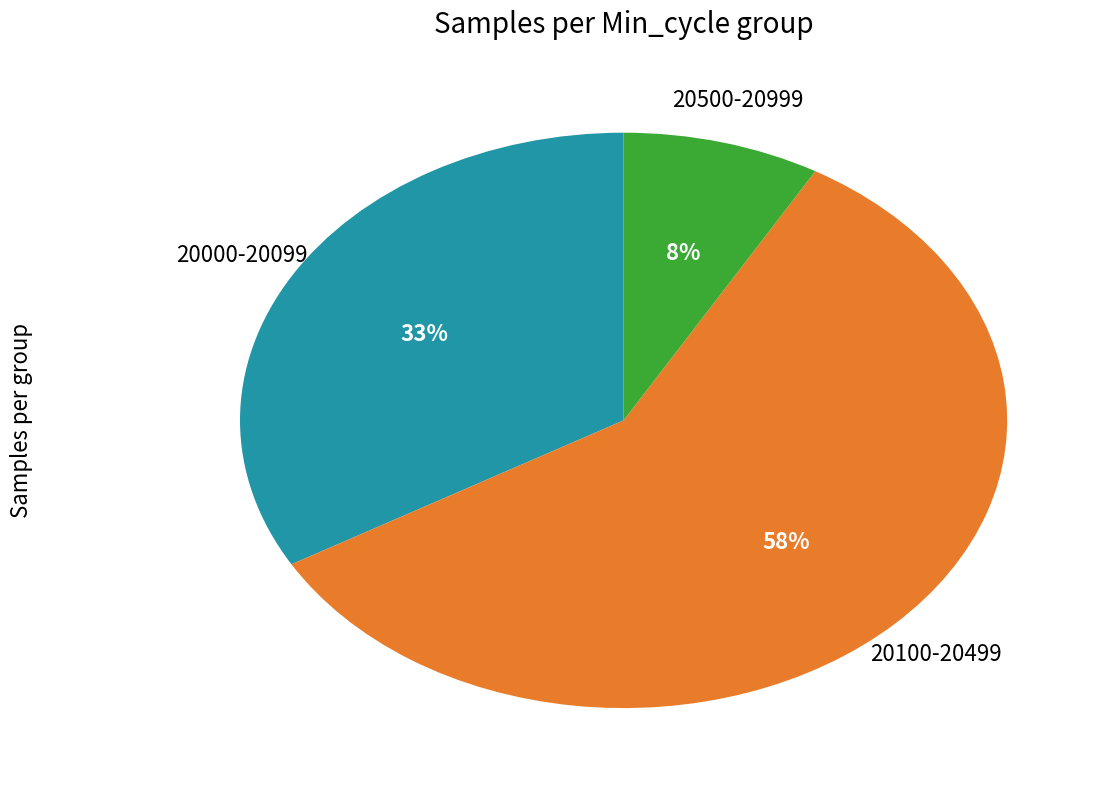

To the nearest percent, what is the average slice percentage?

33%